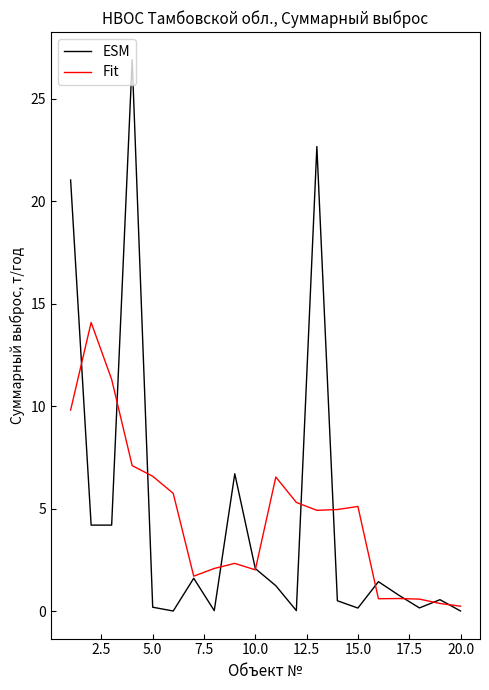

Rank the series by their maximum value, from lowest to highest.

Fit, ESM